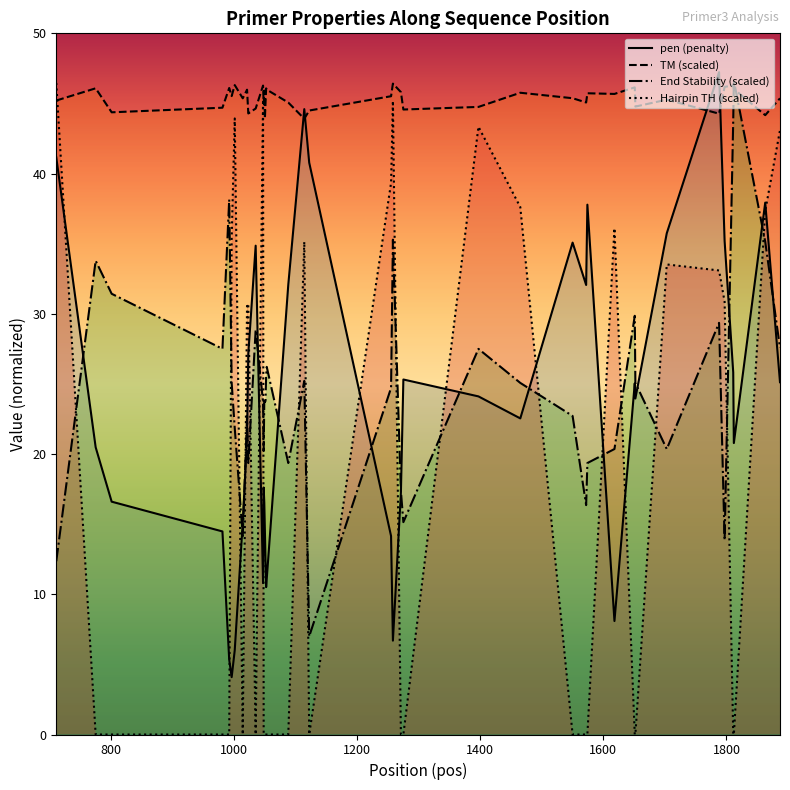

What are all the series names shown in the legend?

pen (penalty), TM (scaled), End Stability (scaled), Hairpin TH (scaled)